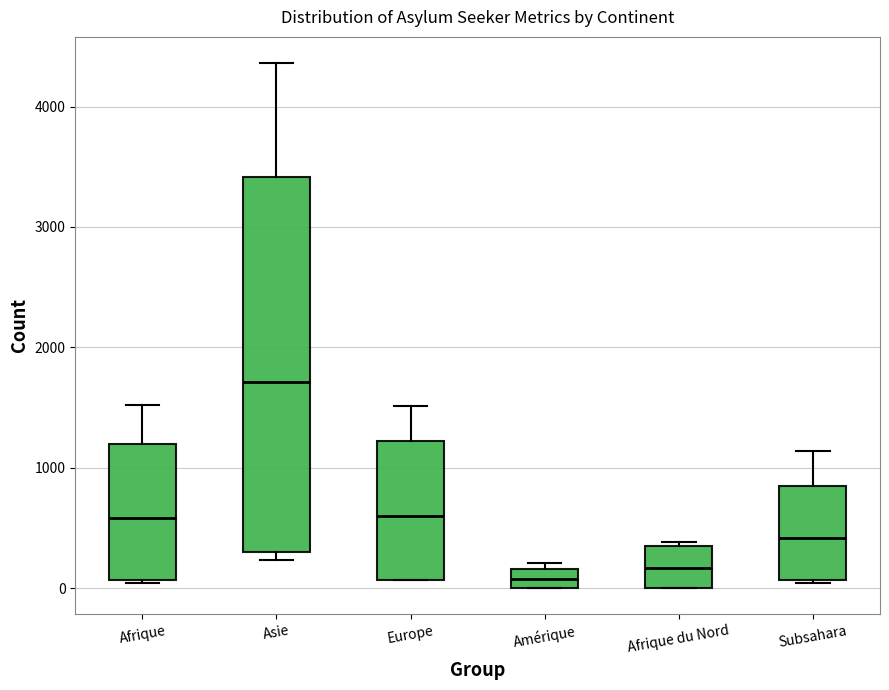

Which box is the tallest, from its lower edge to its upper edge?

Asie